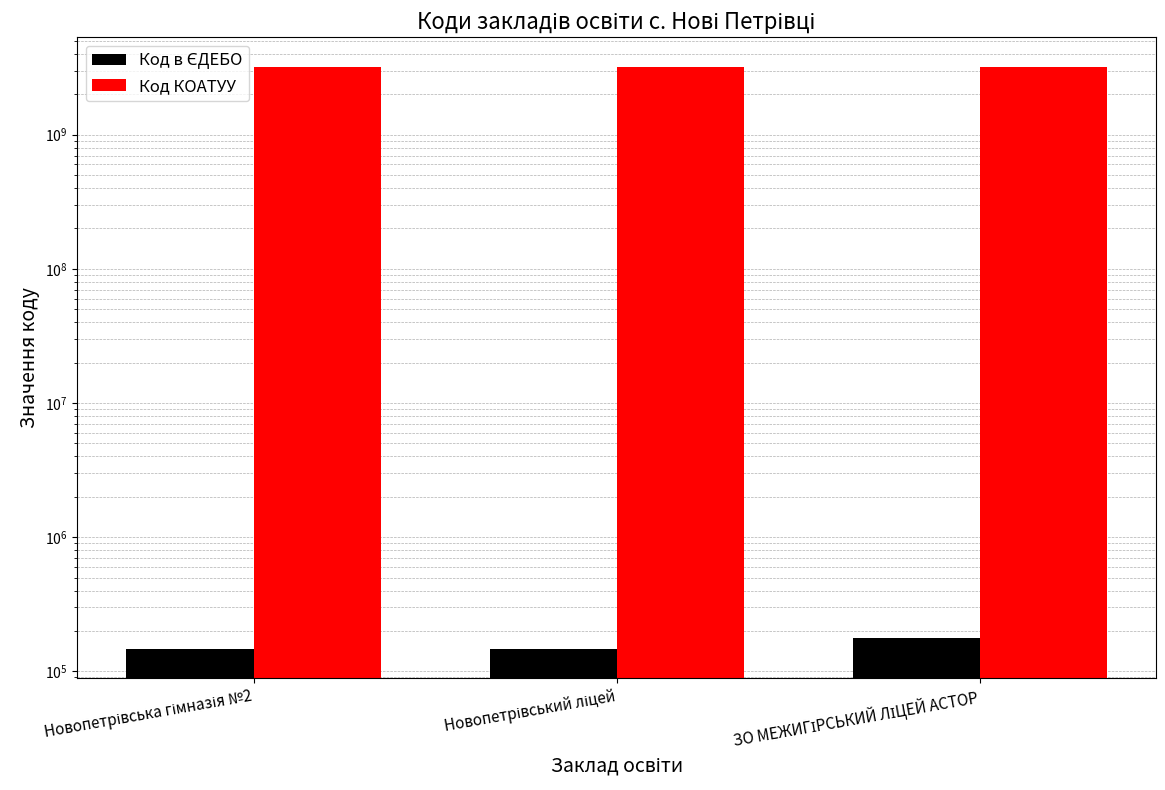

What is the label of the 3rd bar from the left?

ЗО МЕЖИГІРСЬКИЙ ЛІЦЕЙ АСТОР